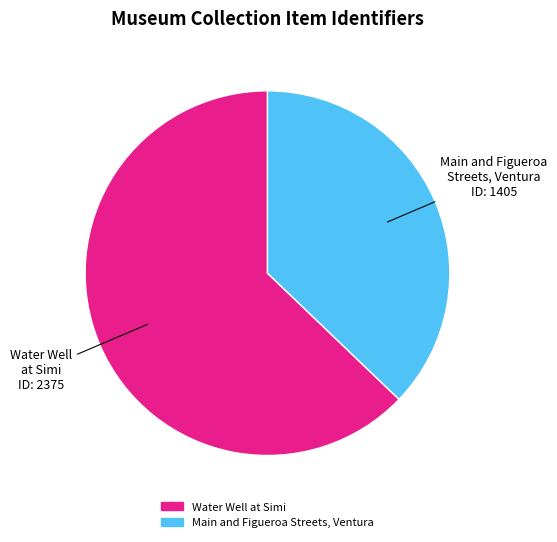

How many slices are in this pie chart?

2